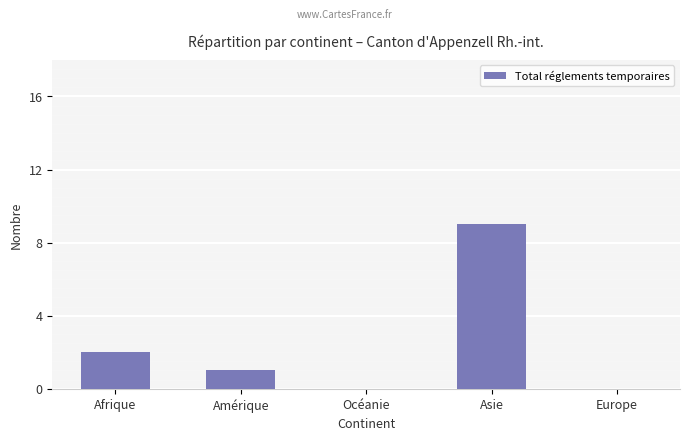

Which label corresponds to the largest value in the chart?

Asie